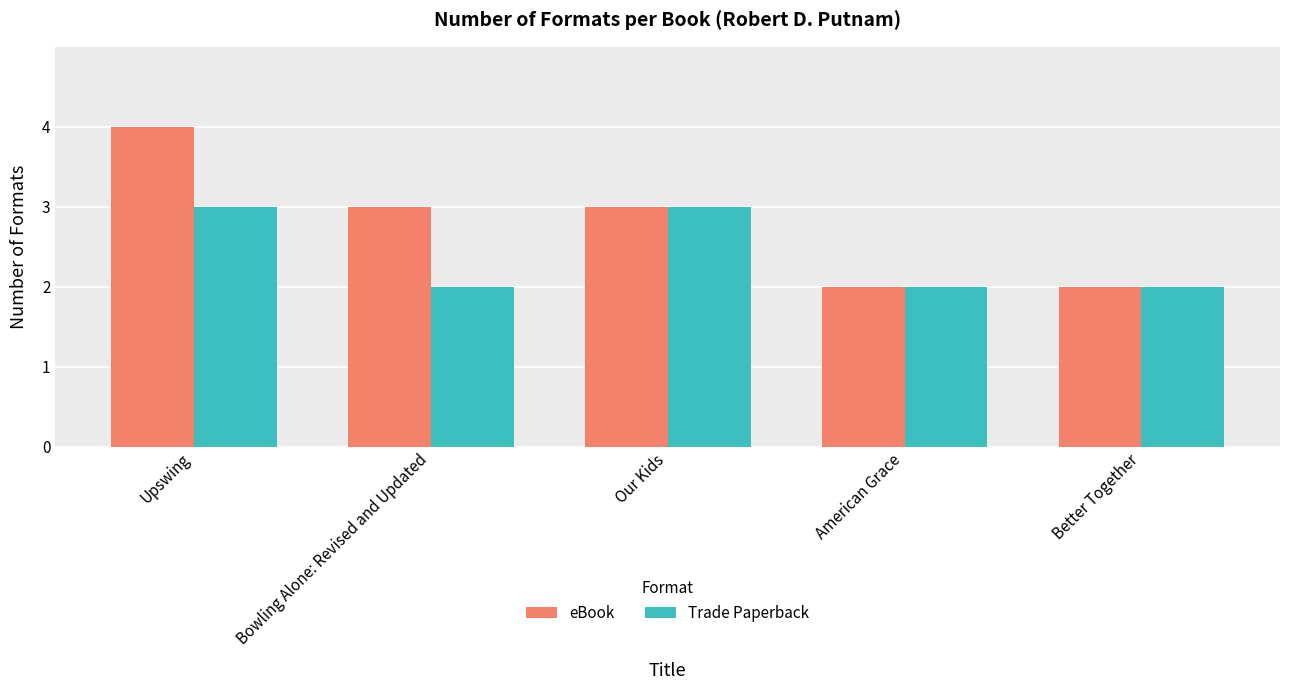

True or false: Trade Paperback has a value of 1 at American Grace.

False